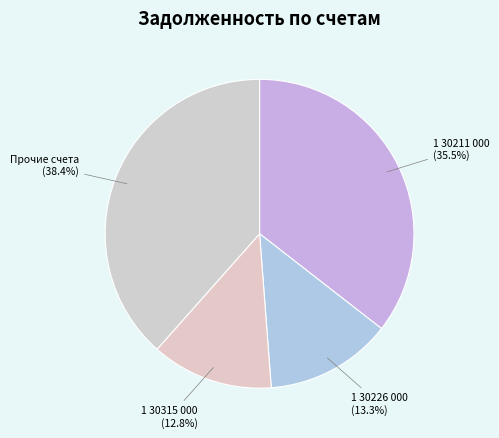

How many segments does this pie chart have?

4